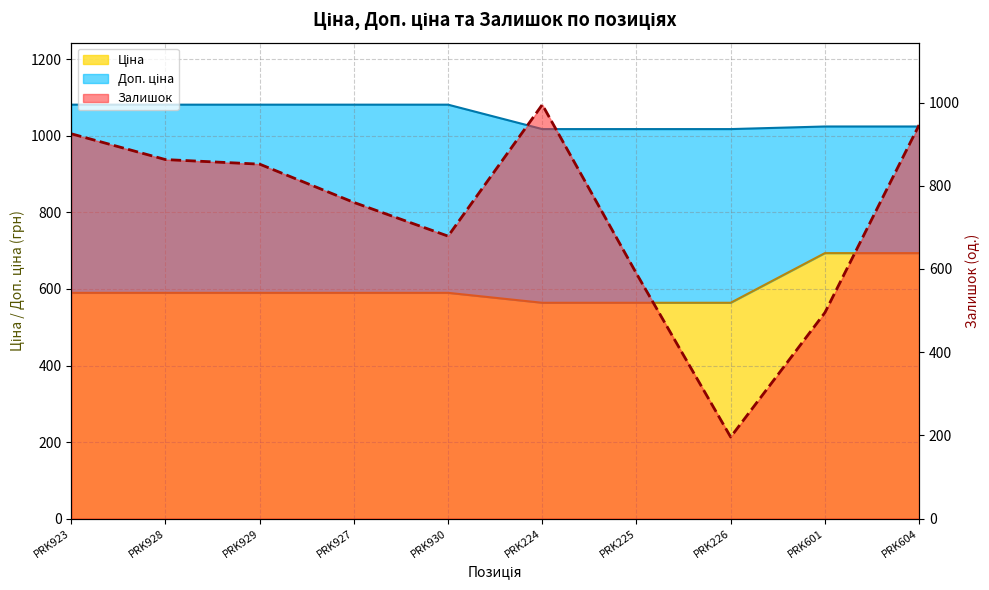

How many interior local peaks does the Залишок series have?

1